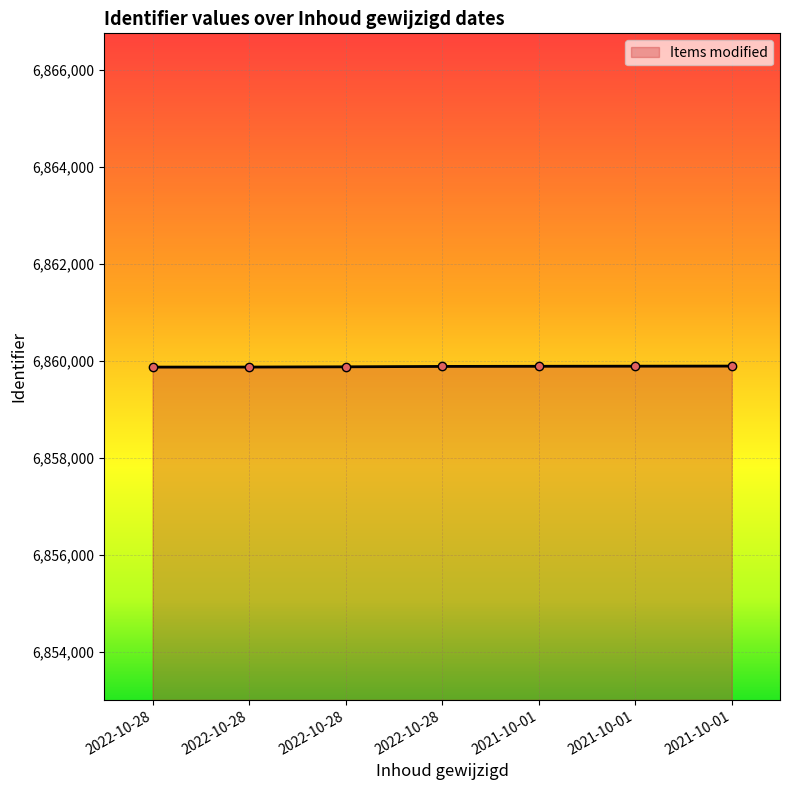

Approximately how many times larger is the value at 2022-10-28 compared to 2022-10-28?

1.0